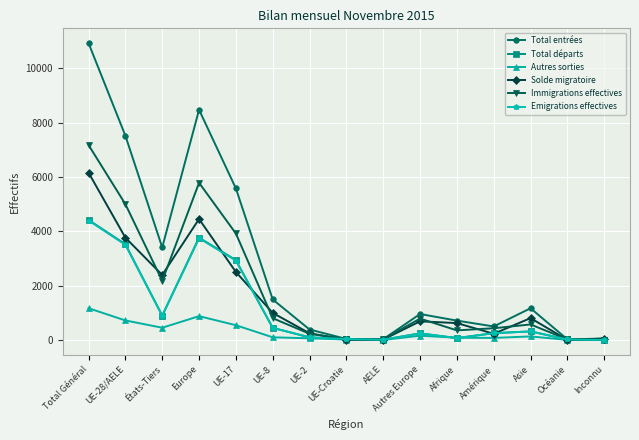

What is the sum of the Immigrations effectives values at Total Général and UE-2?

7398